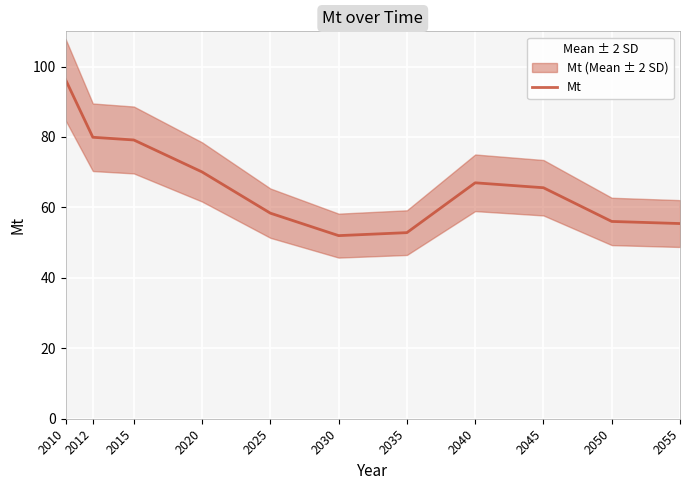

Reading right to left, transcribe all the data shown in this chart.

2055=55.4	2050=56.0	2045=65.6	2040=67.0	2035=52.8	2030=52.0	2025=58.4	2020=70.1	2015=79.2	2012=79.9	2010=96.3